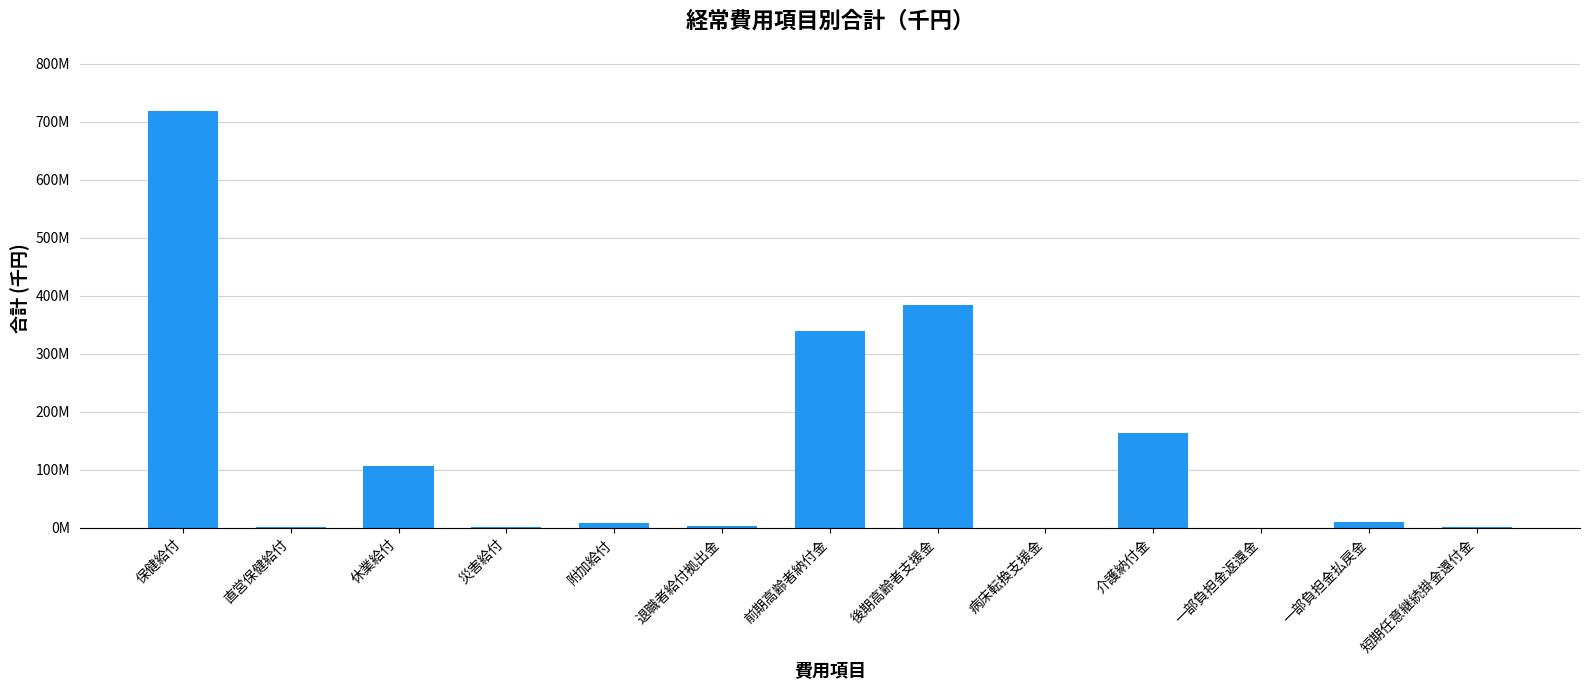

True or false: the data shows 339928204 at 前期高齢者納付金.

True